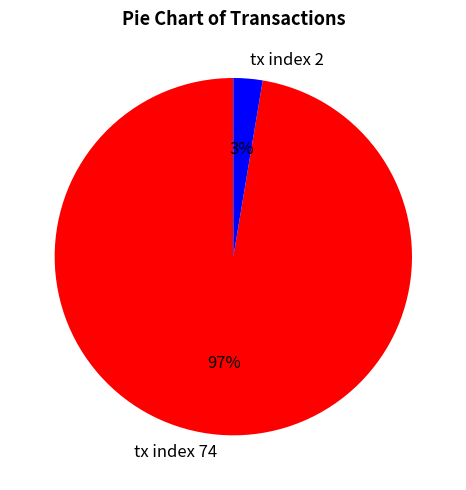

Is it true that tx index 2 is 3% of the pie?

True